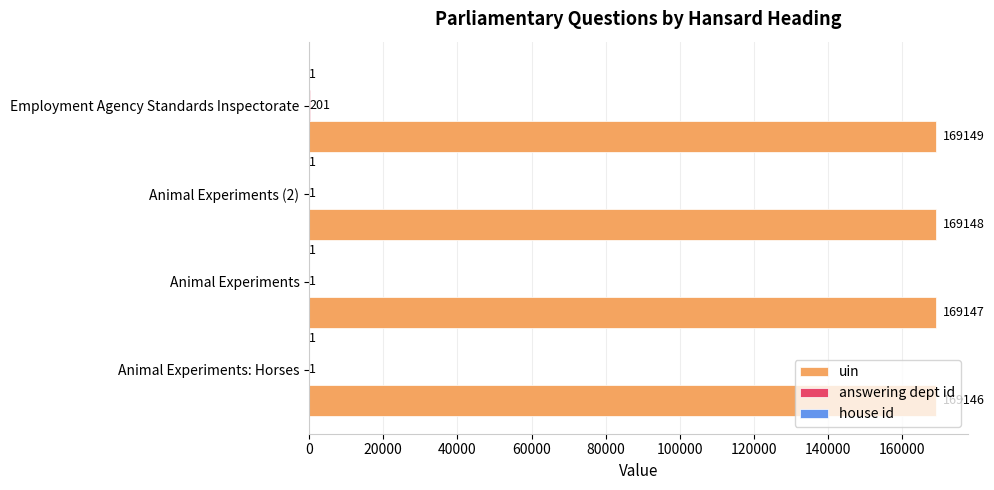

Between Animal Experiments and Animal Experiments (2), which series saw the biggest shift?

uin